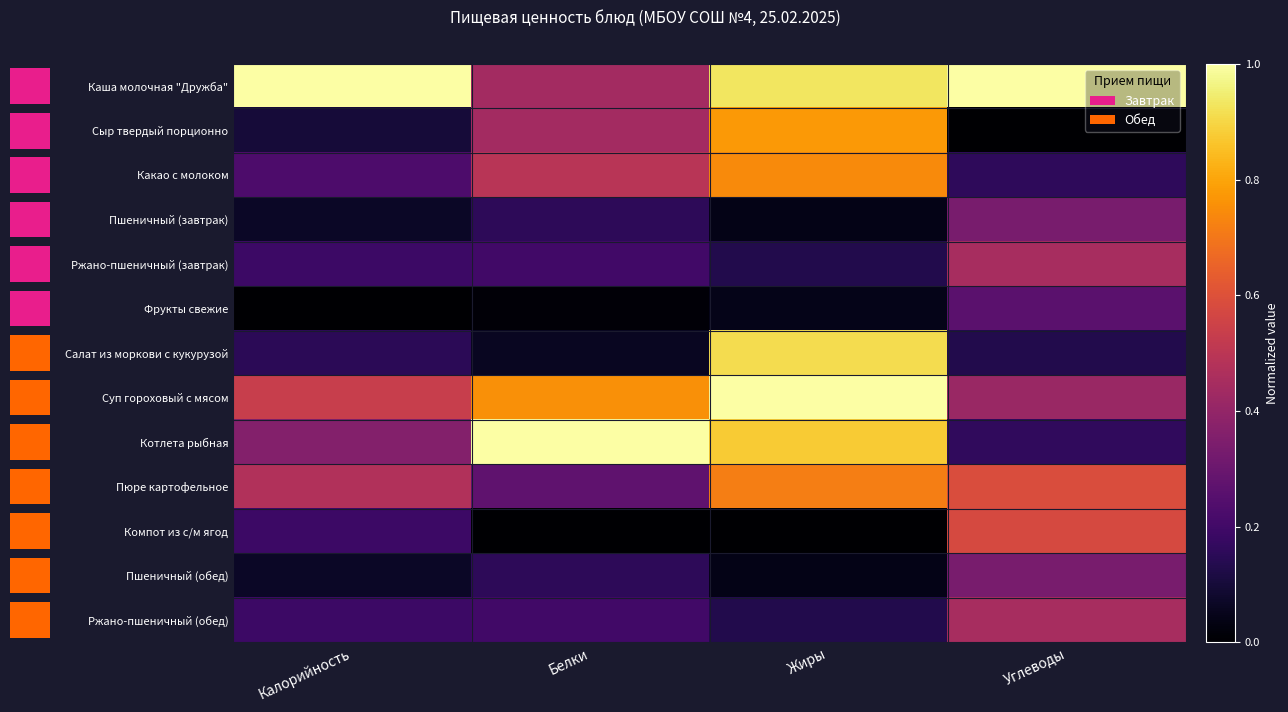

Which series changed the most between Калорийность and Белки?

Котлета рыбная